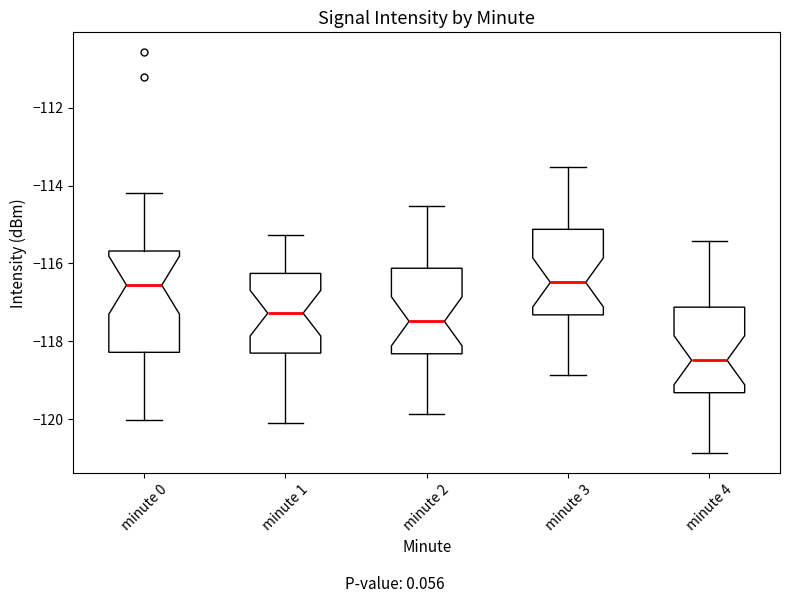

Where does the lower whisker of the box for minute 2 end on the y-axis? The values are not printed on the chart, so give them approximately, as read against the axis.

-119.8